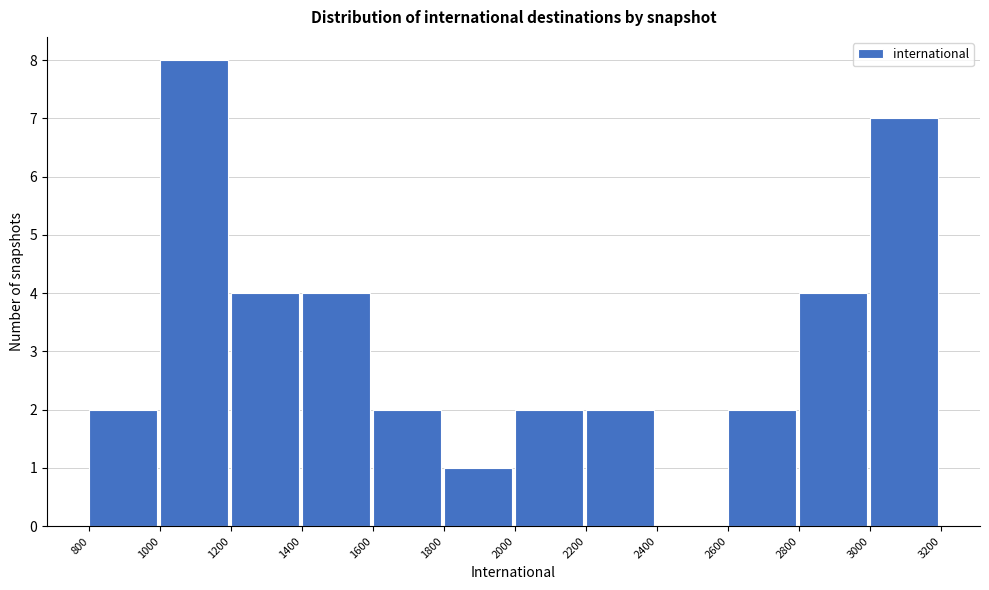

Over which range of the x-axis is the bar tallest?

1000 to 1200